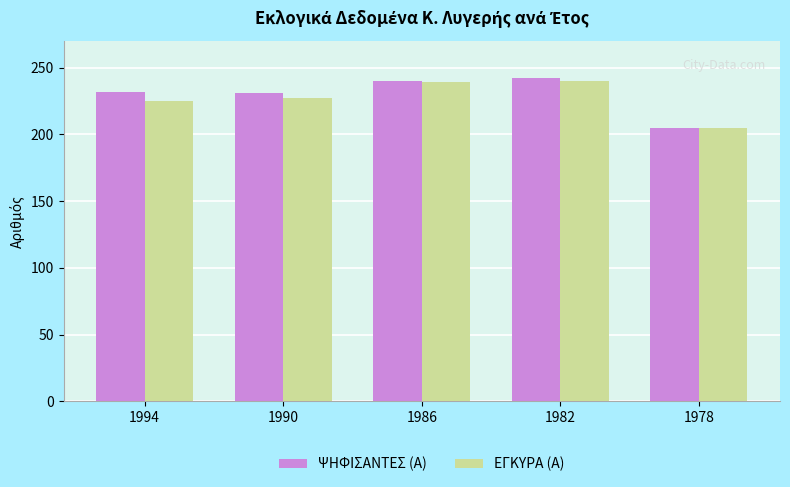

Does the chart contain stacked bars?

No